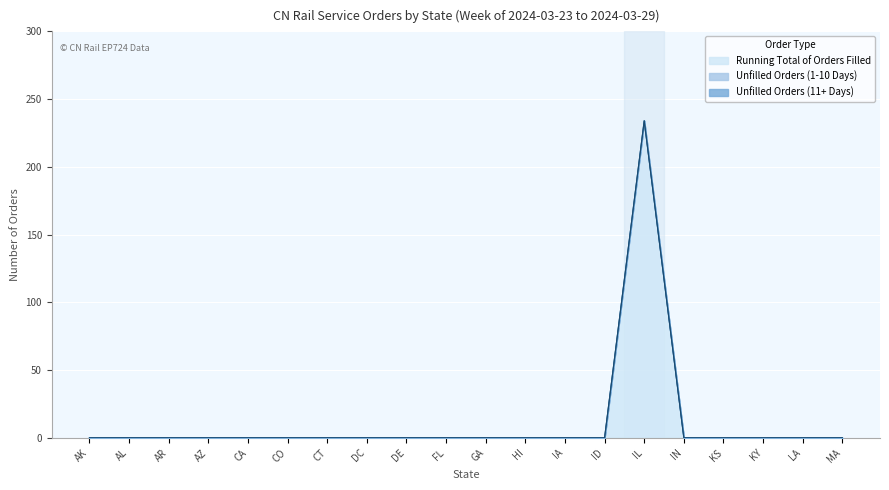

Between AR and DC, which series saw the biggest shift?

Running Total of Orders Filled